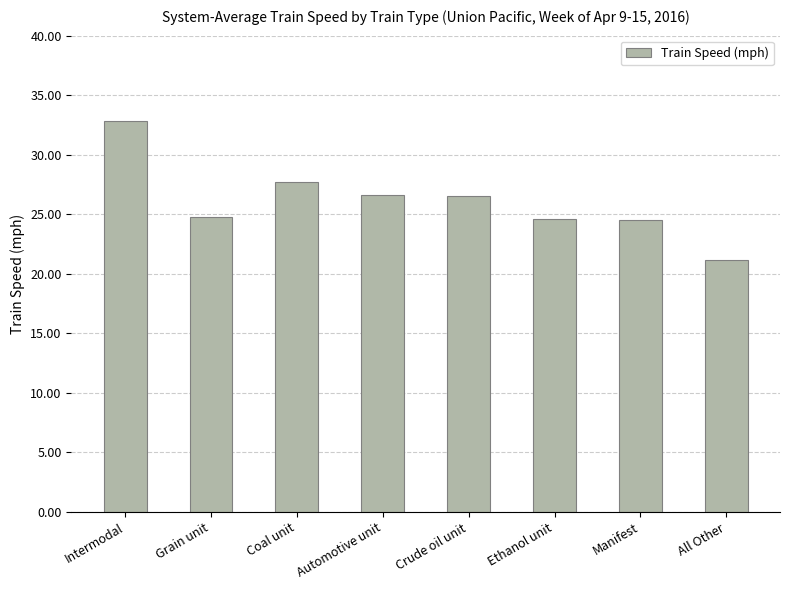

What is the label of the 5th bar from the right?

Automotive unit